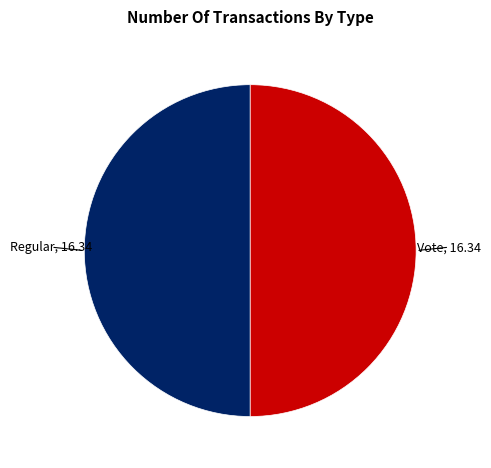

How many slices are in this pie chart?

2